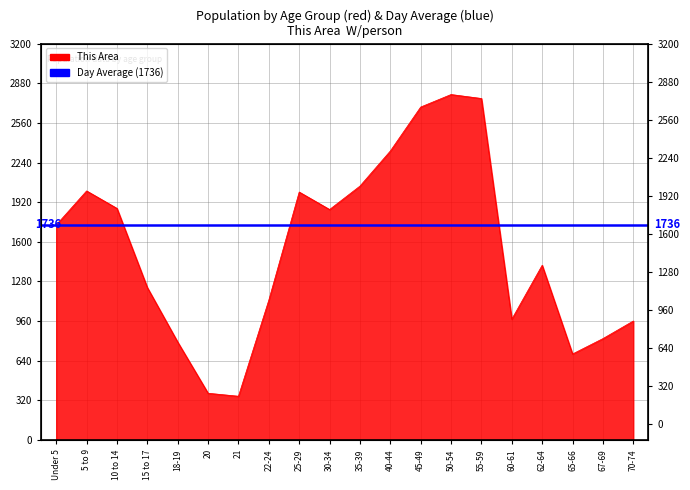

Reading left to right, list all the values displayed in this chart.

1736	2011	1870	1231	791	378	354	1130	2002	1861	2050	2333	2688	2789	2757	976	1411	695	819	961